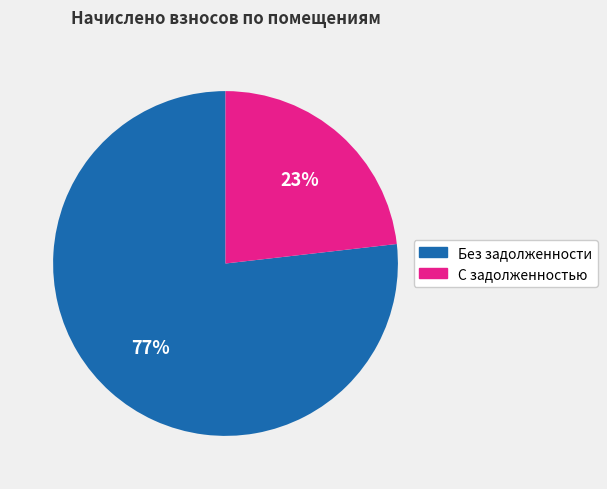

To the nearest percent, what is the average slice percentage?

50%